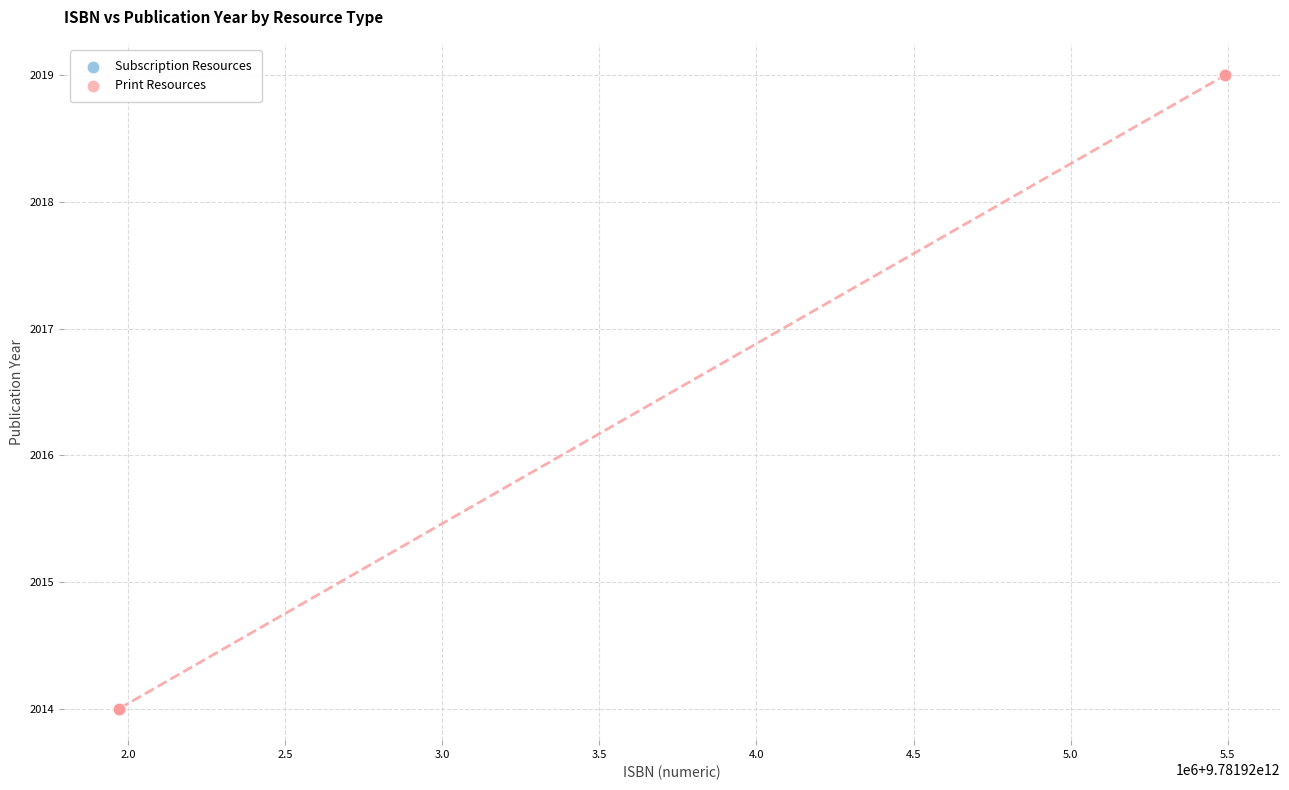

Which series reaches the minimum Y coordinate?

Print Resources